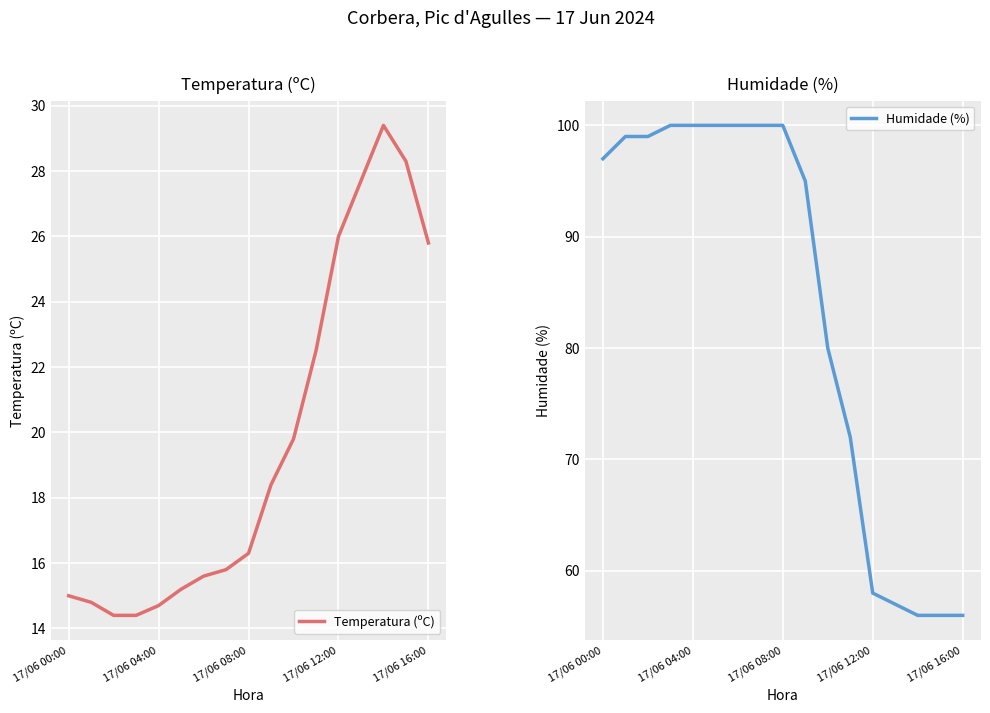

Where is Temperatura (ºC) nearest to the value 21?

10